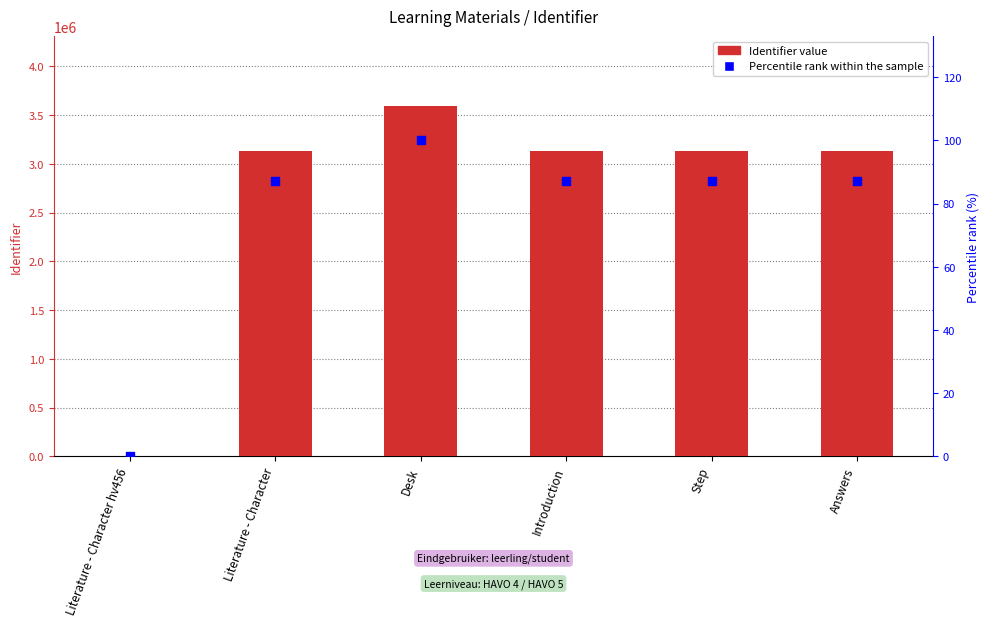

Which series has the widest spread of Y values?

Identifier